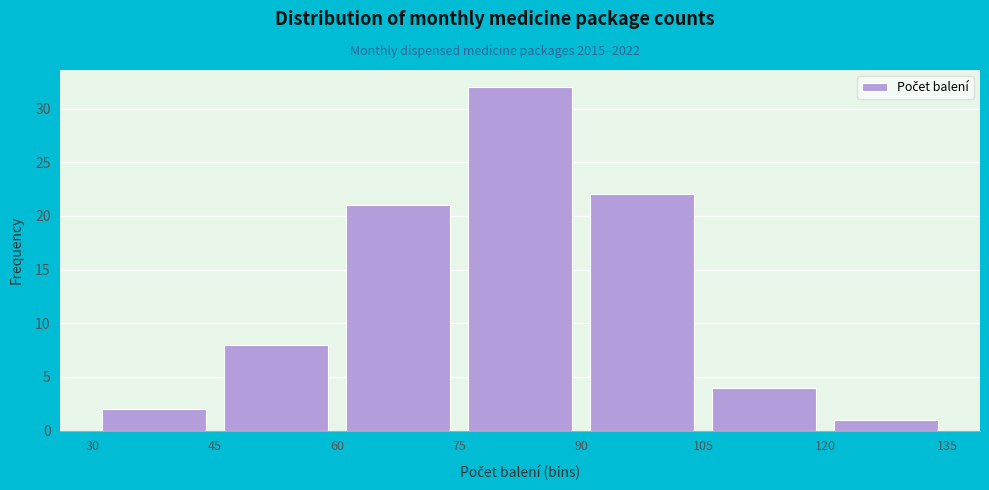

Which range on the x-axis has the tallest bar?

75 to 90